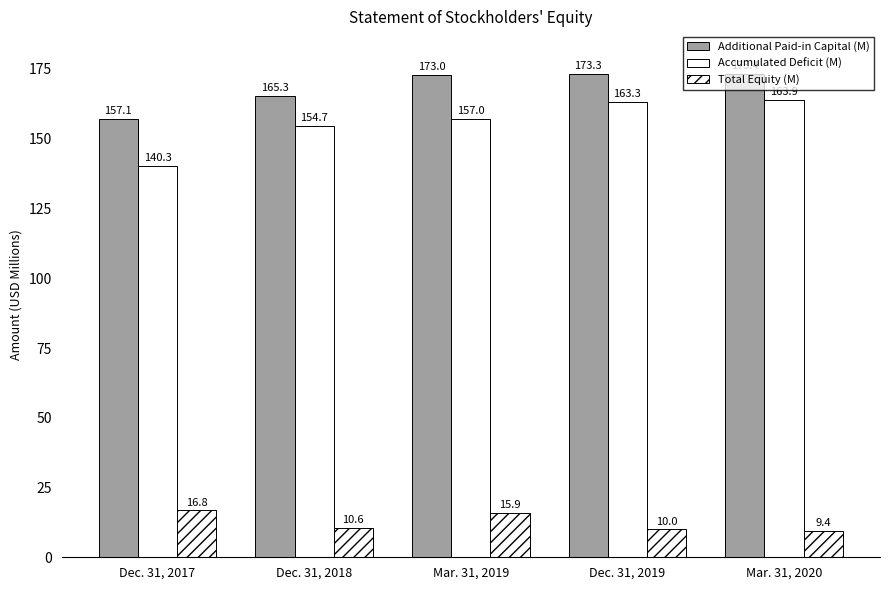

What is the label of the 4th bar from the right?

Dec. 31, 2018